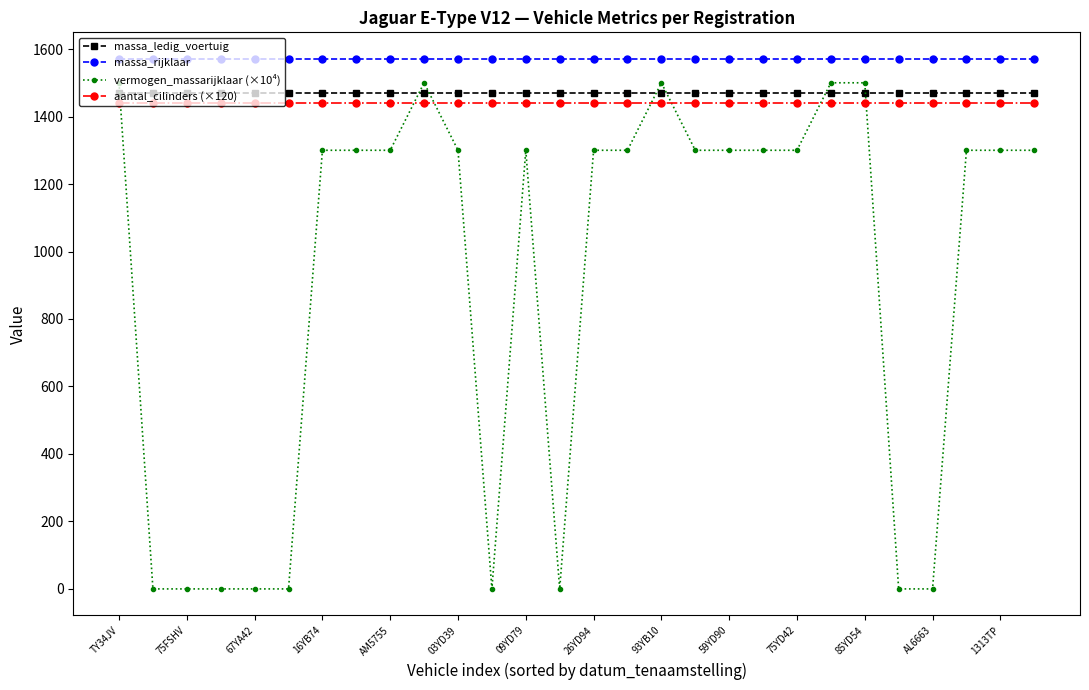

What is the minimum value for massa_rijklaar?

1571